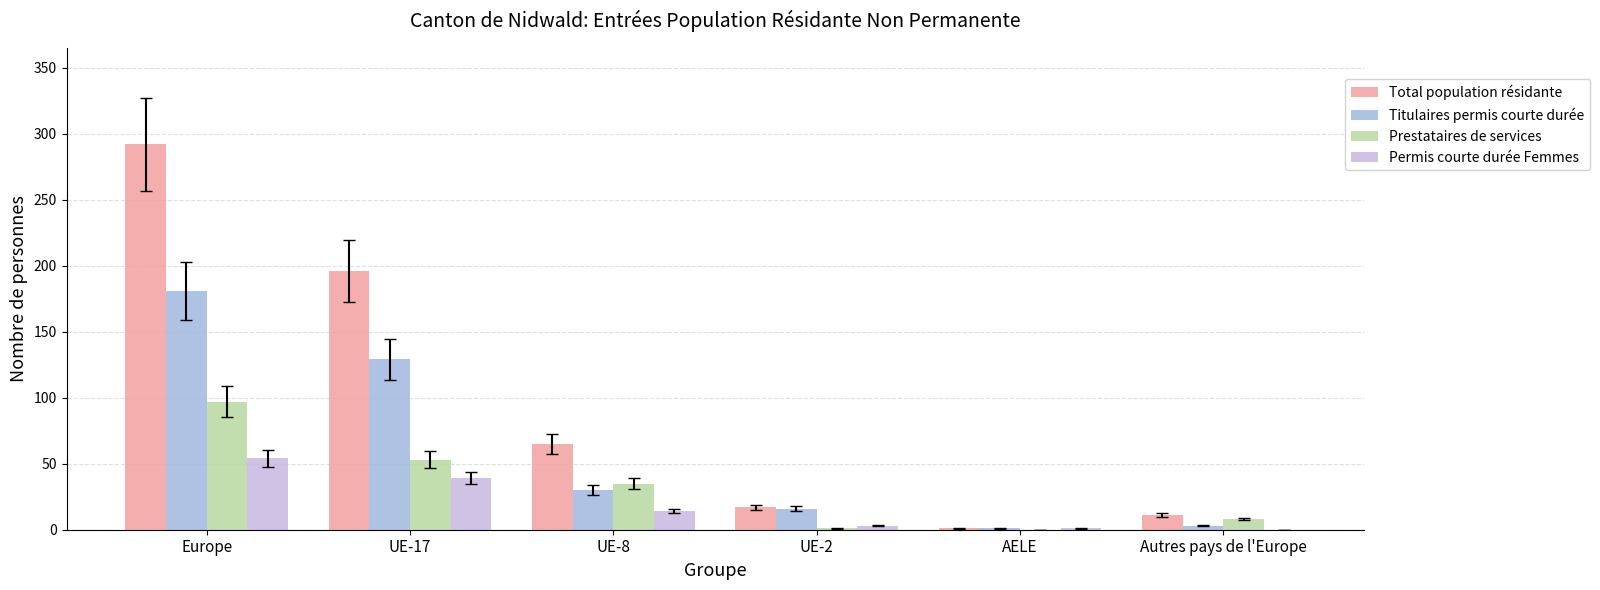

True or false: Permis courte durée Femmes has a value of 86 at Europe.

False